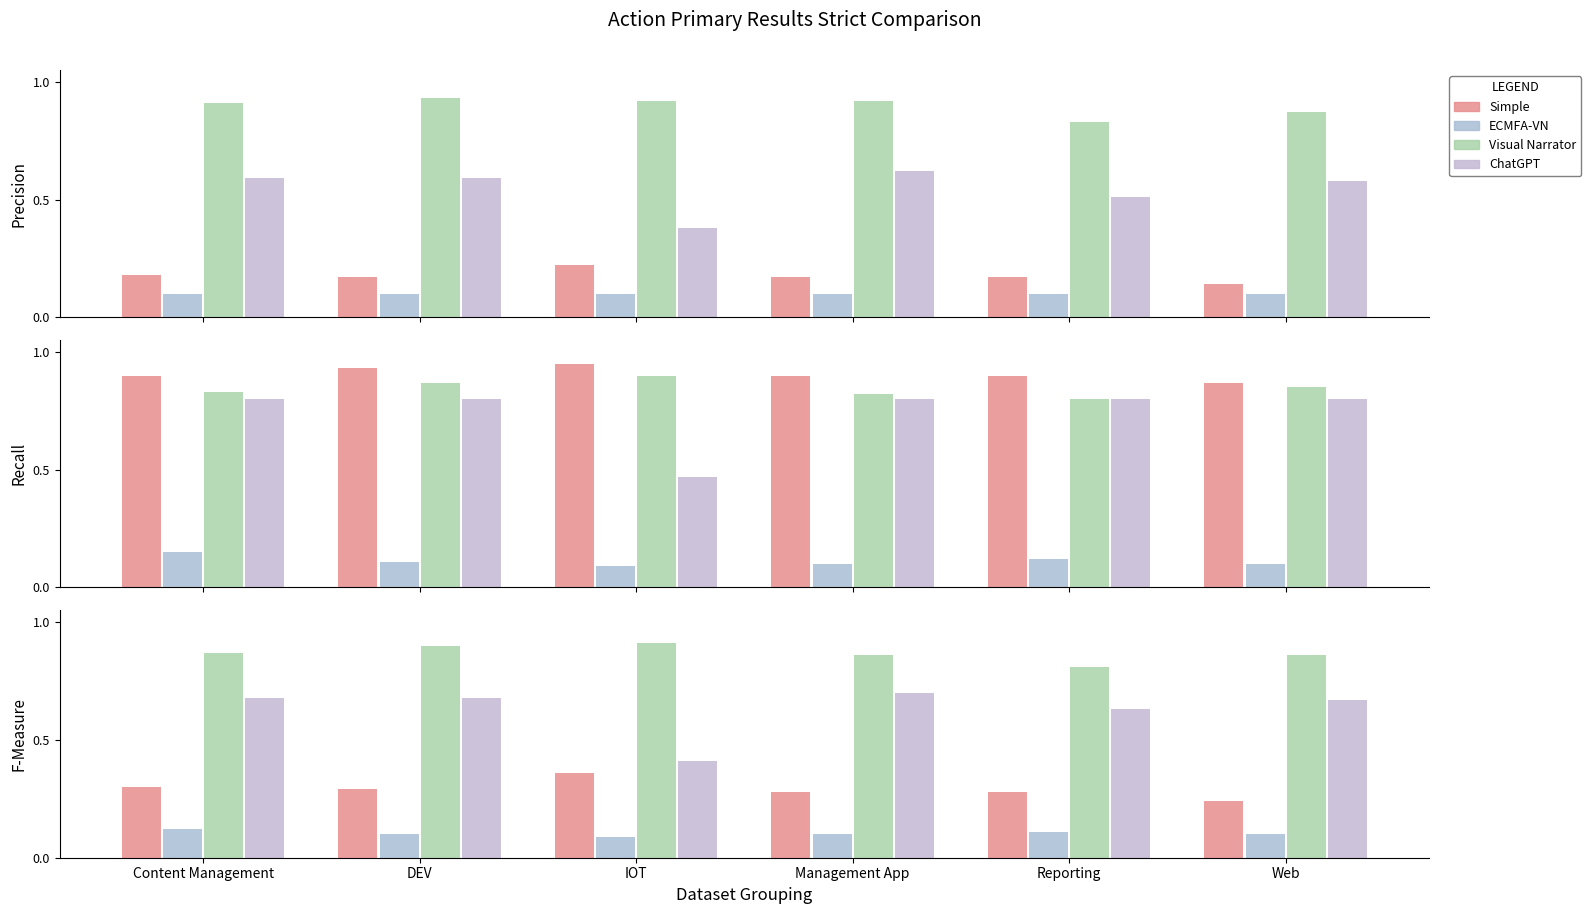

Which series has the largest total across all categories?

Visual Narrator